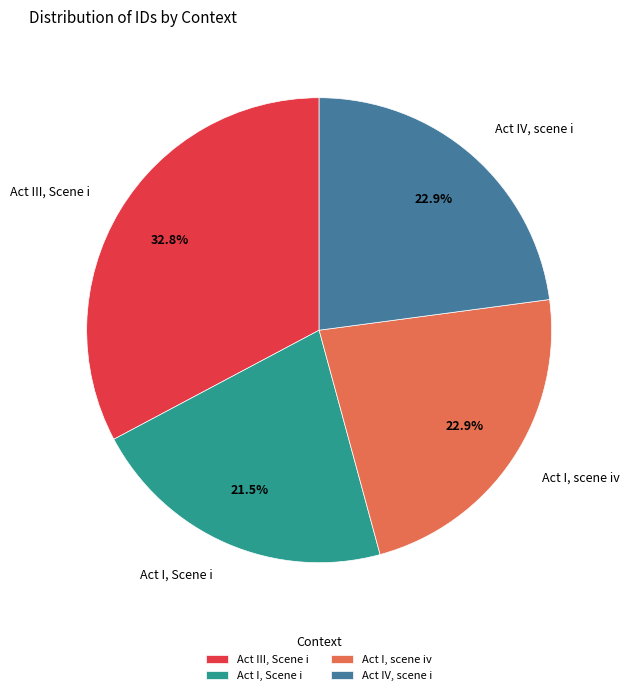

Do Act IV, scene i and Act III, Scene i together represent more than half of the pie?

Yes